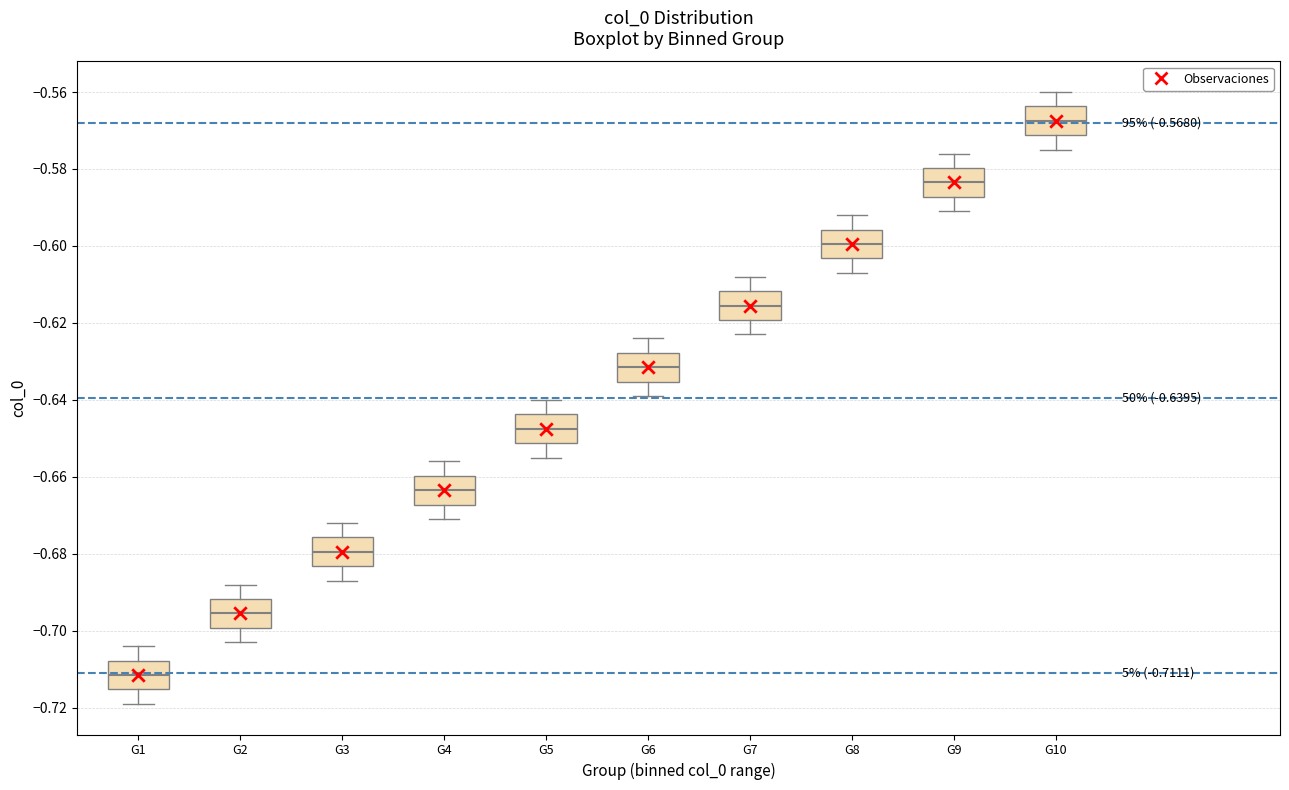

Which box's median line is the highest?

G10